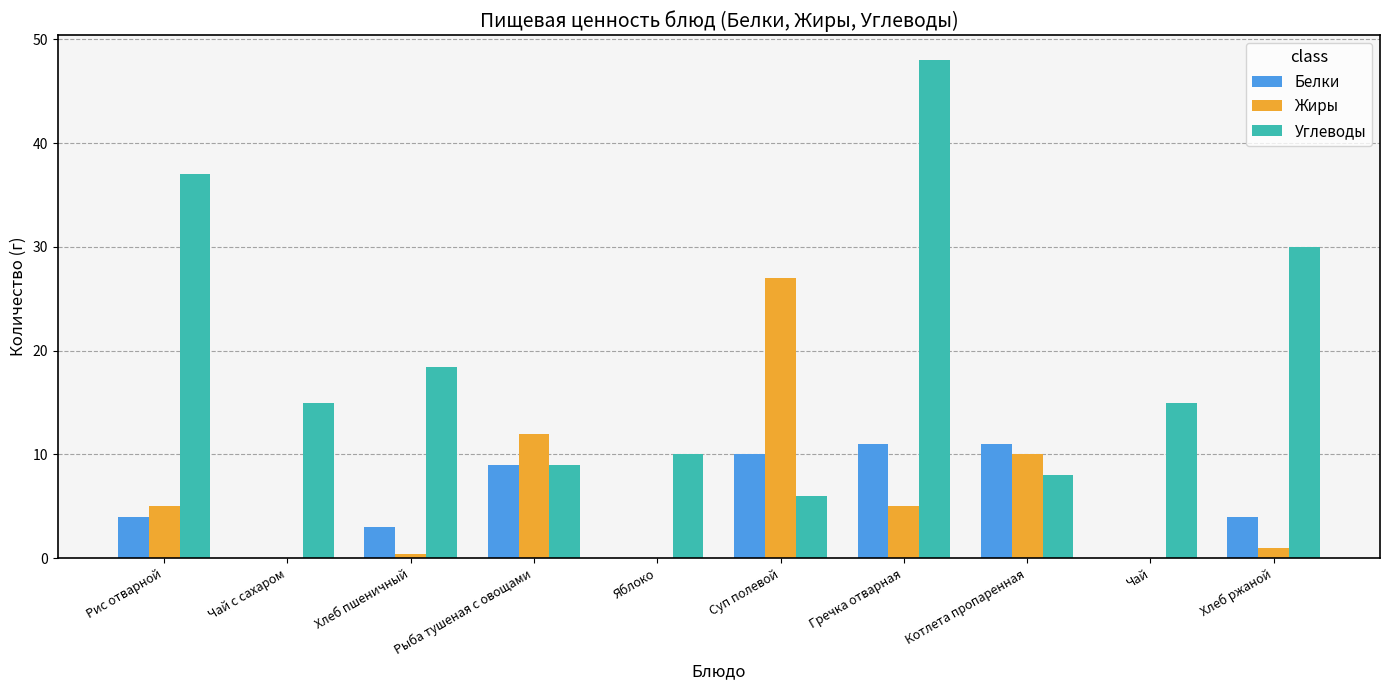

What is the sum of the Углеводы values at Чай с сахаром and Хлеб ржаной?

45.0